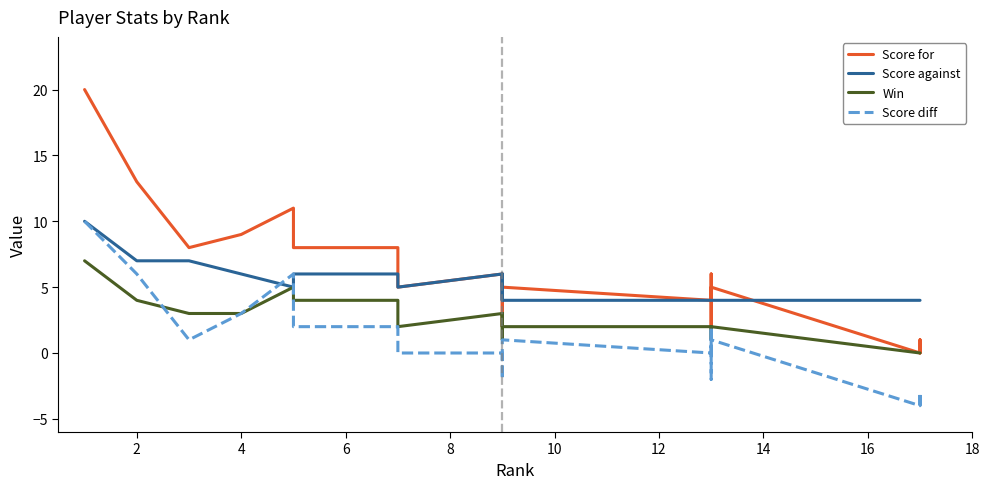

True or false: Score diff and Score for cross at least once.

False